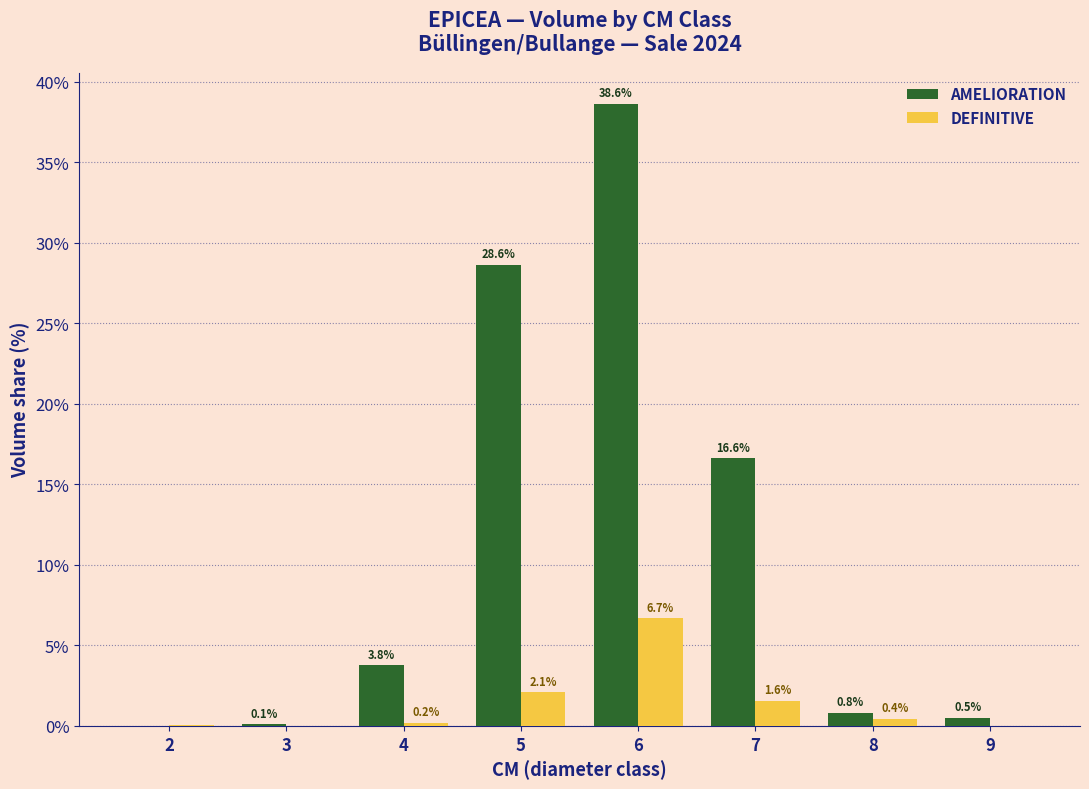

Is it true that DEFINITIVE equals 4.1 at 3?

False